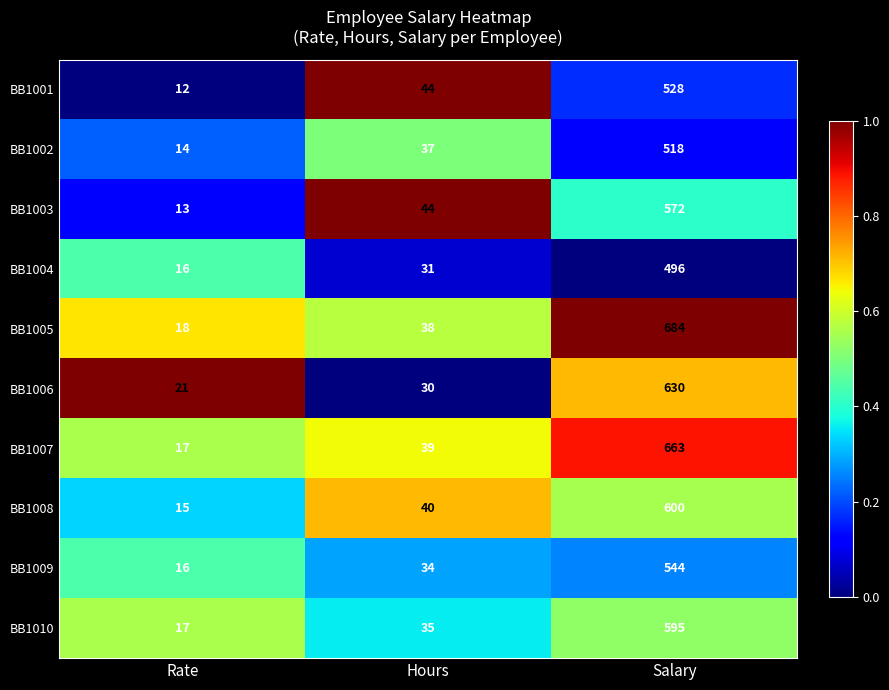

What is the sum of all BB1006 values?

681